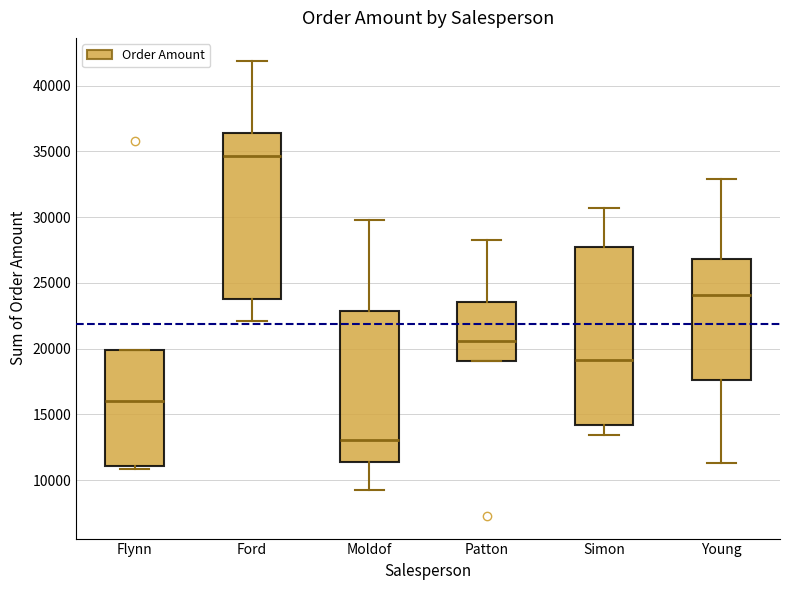

Reading left to right, read every box against the y-axis: the position of its median line, the range the box covers, and the ends of its whiskers. The values are not printed on the chart, so give them approximately, as read against the axis.

Flynn: median 16000, box 11000 to 20000, whiskers 11000 (just below the box's lower edge) to 20000
Ford: median 34500, box 24000 to 36500, whiskers 22000 to 42000
Moldof: median 13000, box 11500 to 23000, whiskers 9000 to 30000
Patton: median 20500, box 19000 to 23500, whiskers 19000 to 28500
Simon: median 19000, box 14000 to 27500, whiskers 13500 to 30500
Young: median 24000, box 17500 to 27000, whiskers 11500 to 33000